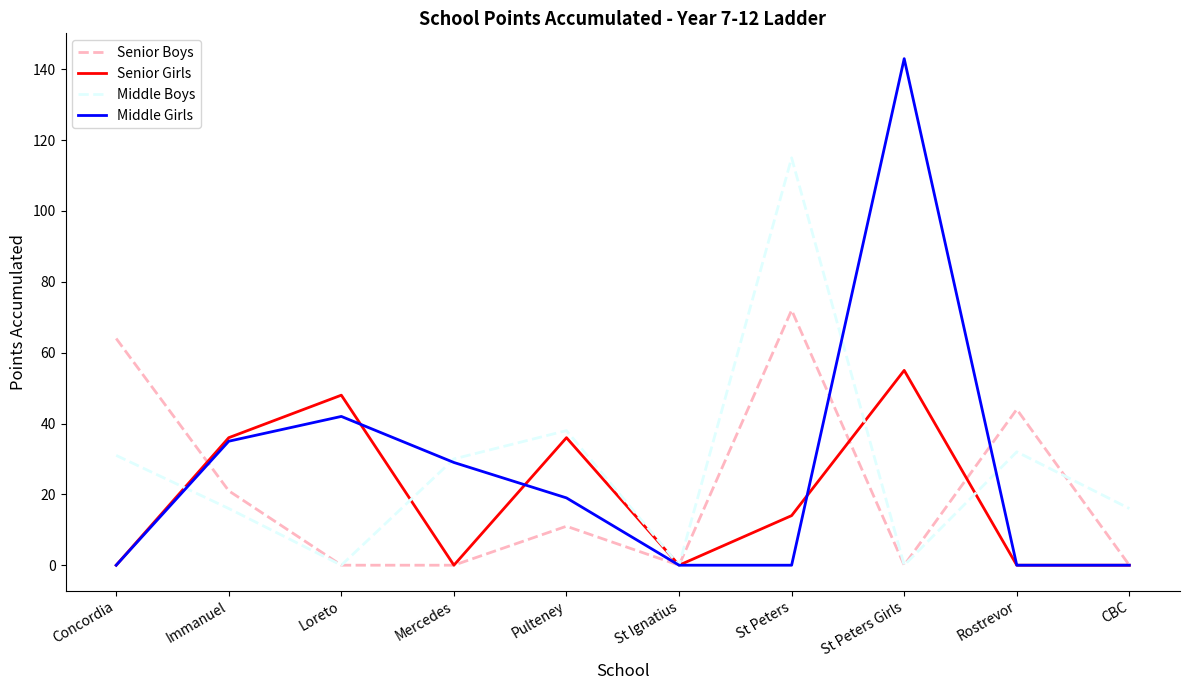

What is the maximum value shown in the chart?

143